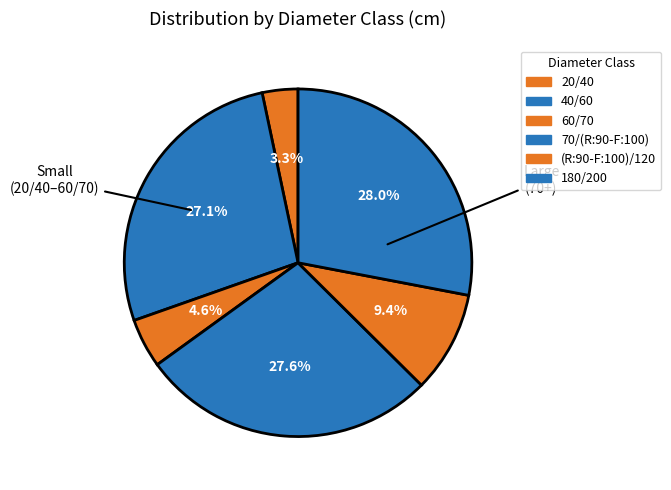

How many slices are in this pie chart?

6